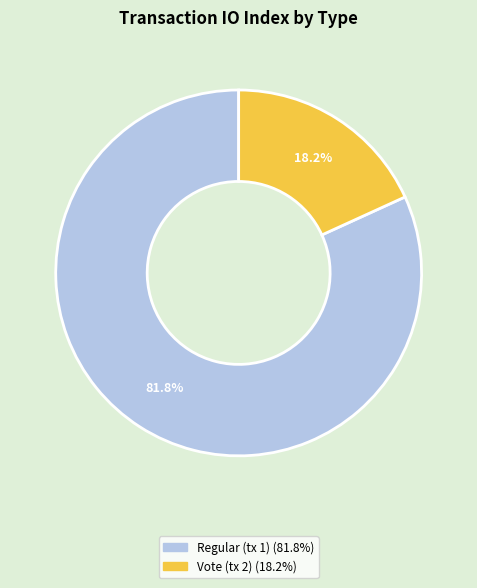

True or false: Regular (tx 1) accounts for 75% of the total.

False